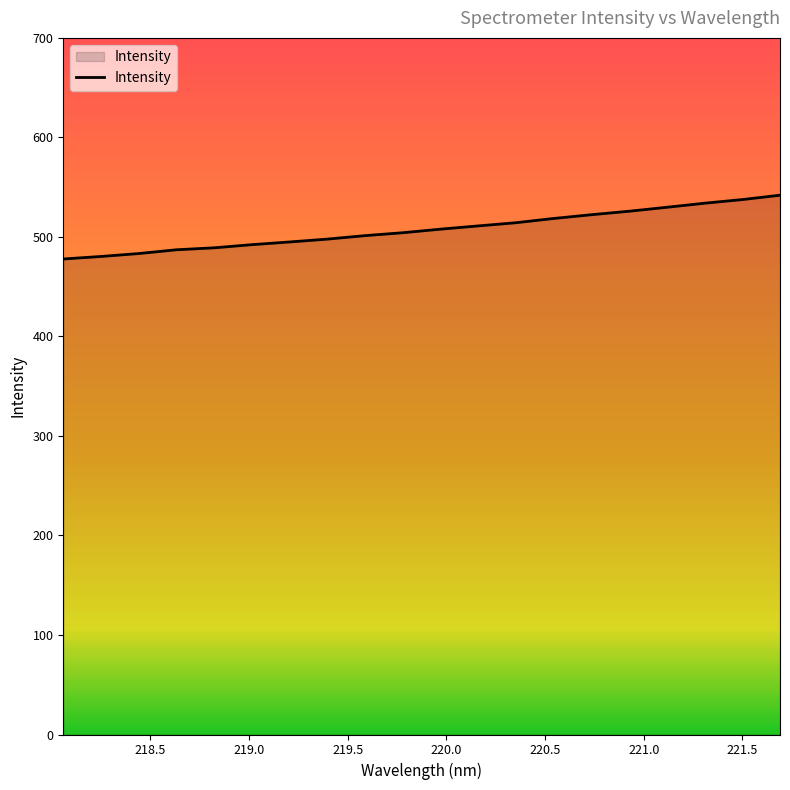

What is the greatest value displayed?

541.9